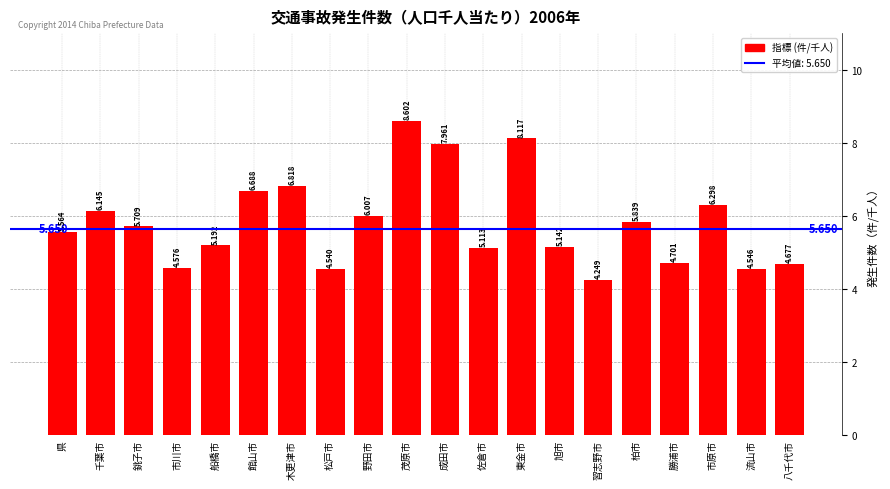

What is the greatest value displayed?

8.6